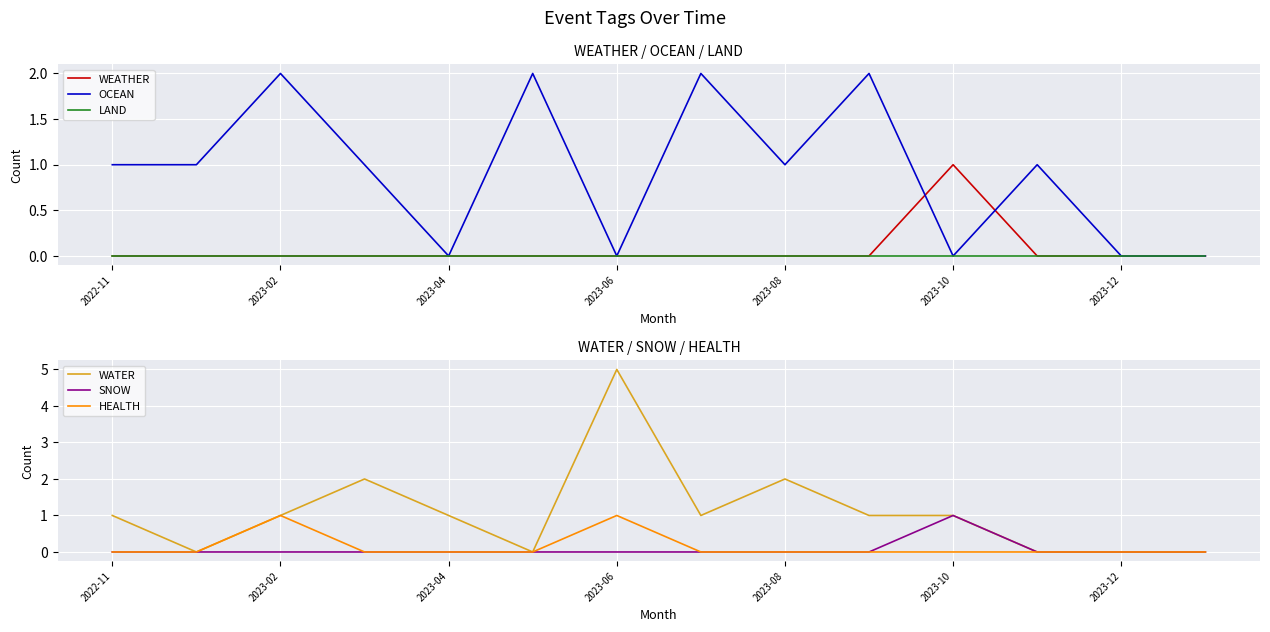

What is the label of the 11th point from the left?

10